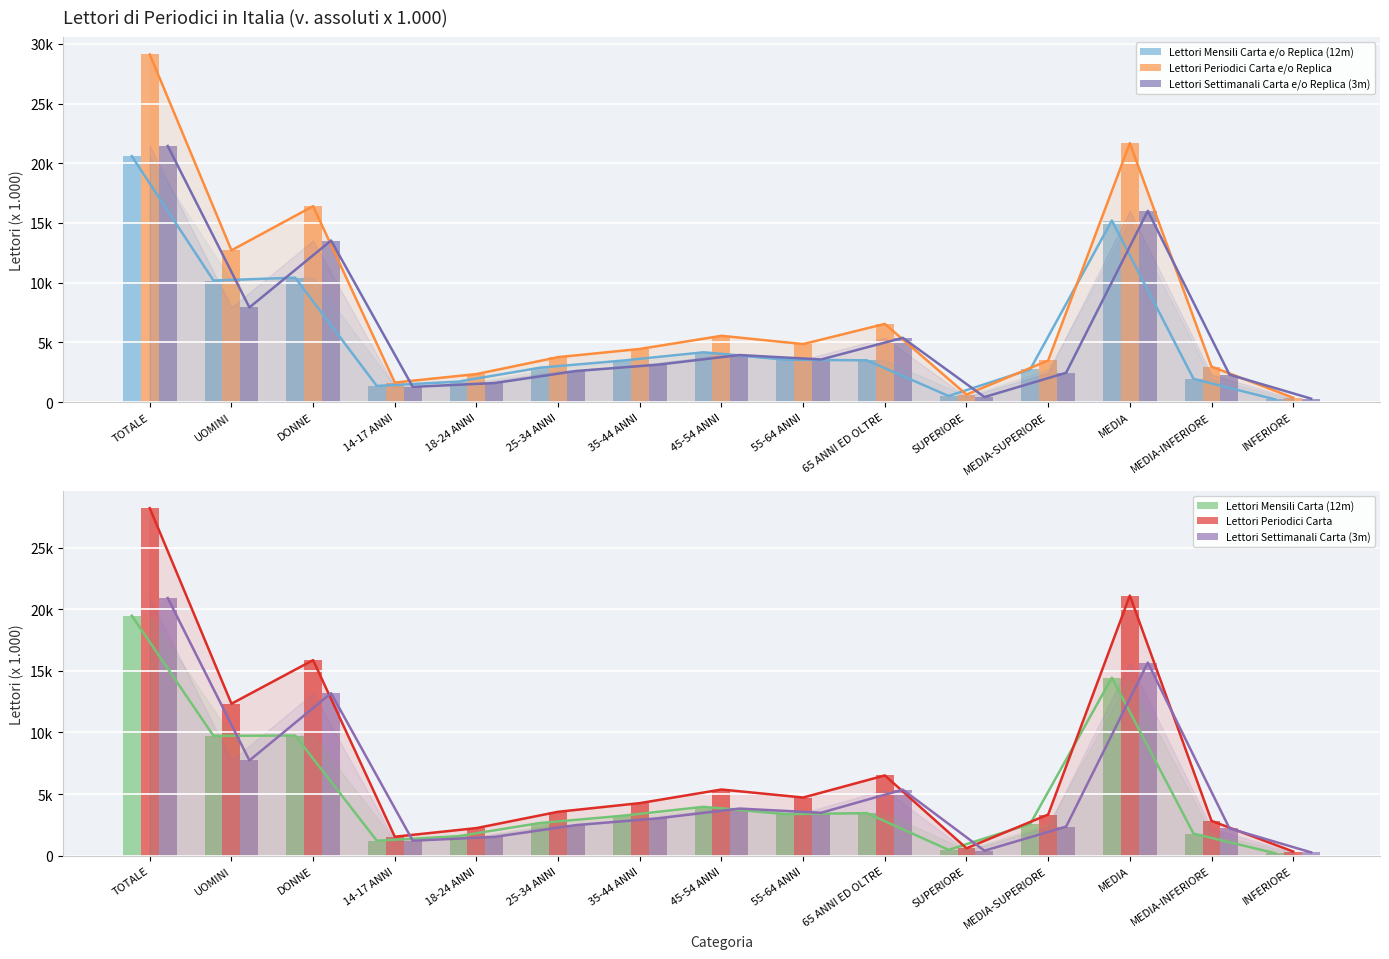

Does the chart contain any negative values?

No